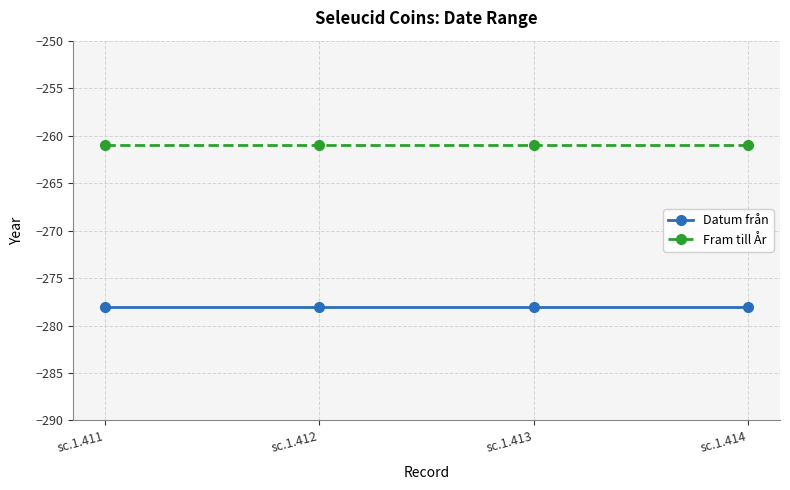

What is the smallest value displayed?

-278